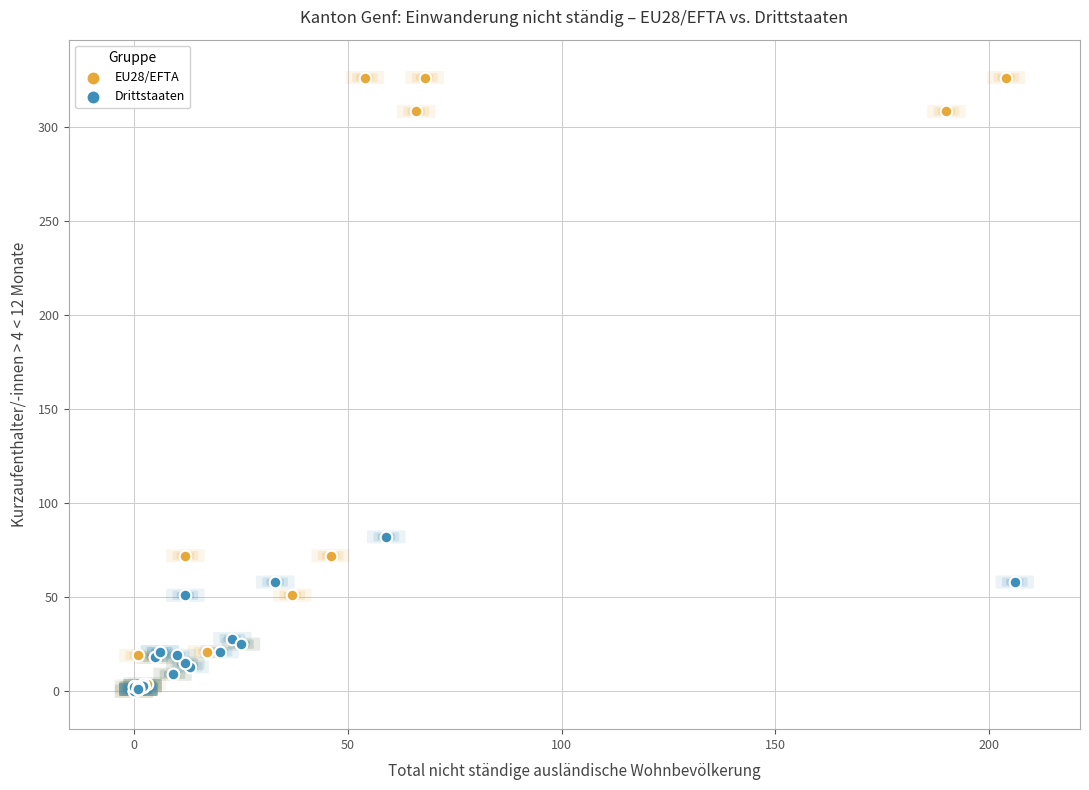

What are all the series names shown in the legend?

EU28/EFTA, Drittstaaten